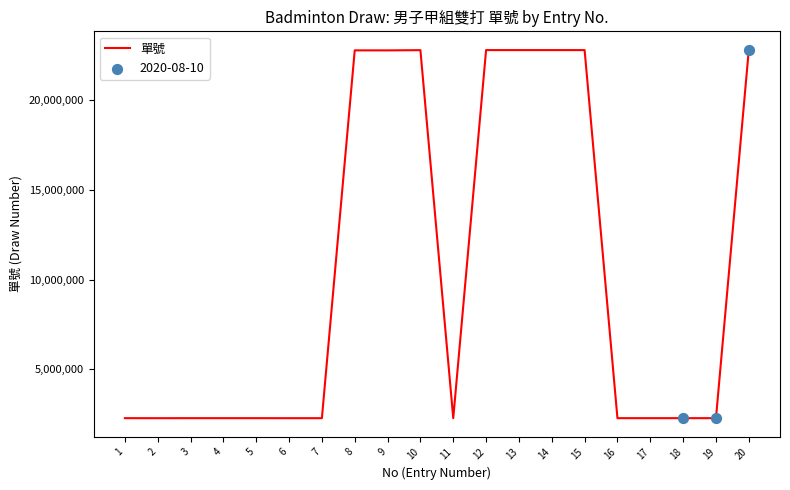

Which has a higher value, 2 or 10?

10